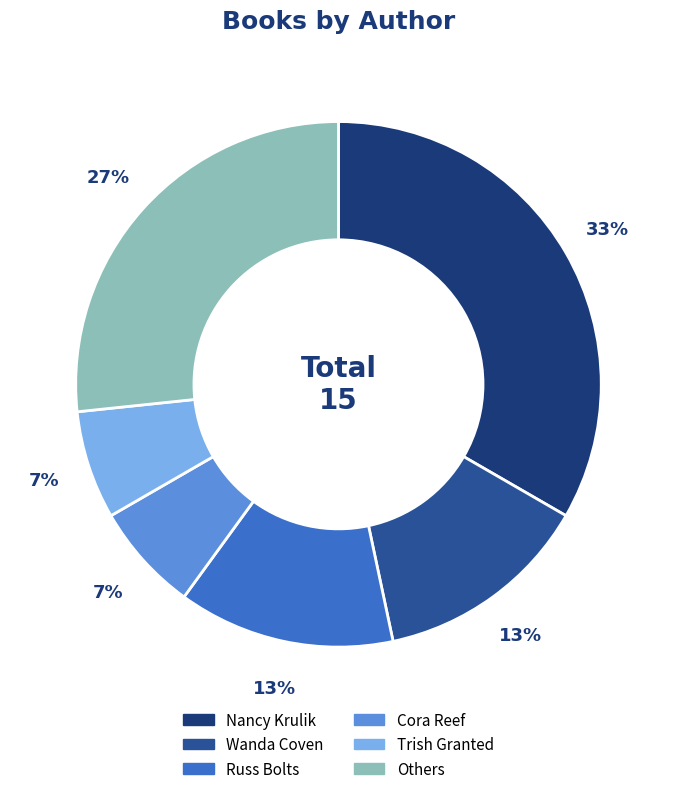

How many segments does this pie chart have?

6